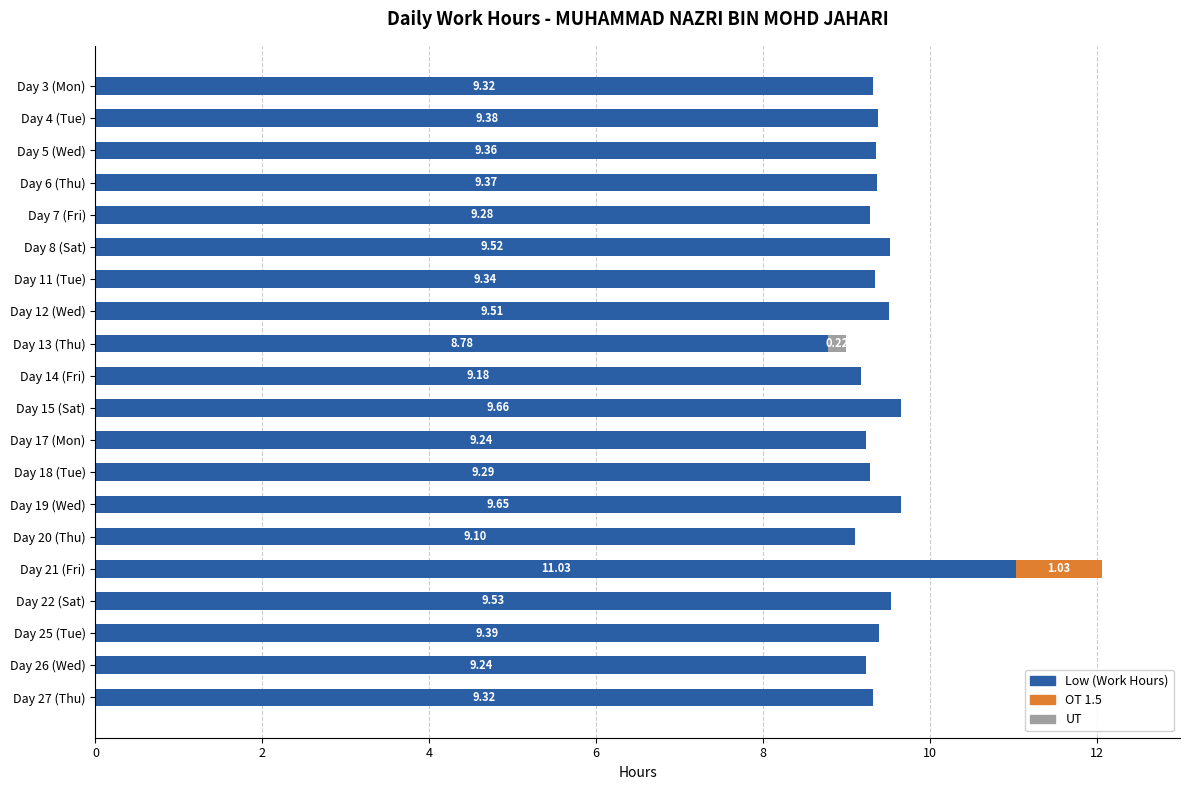

What is the sum of all Low (Work Hours) values?

188.5